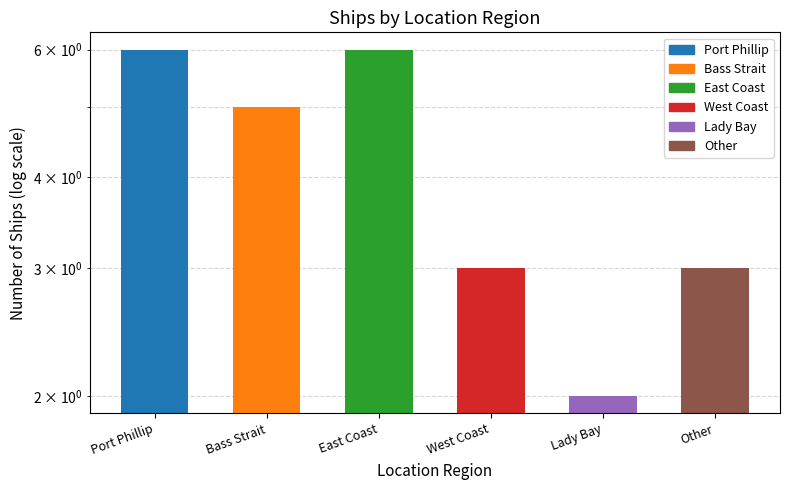

Which category has the lowest value across all series?

Lady Bay